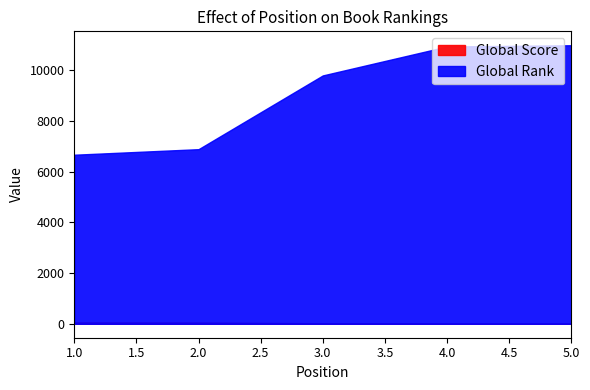

Does the chart display data point markers on the line(s)?

No